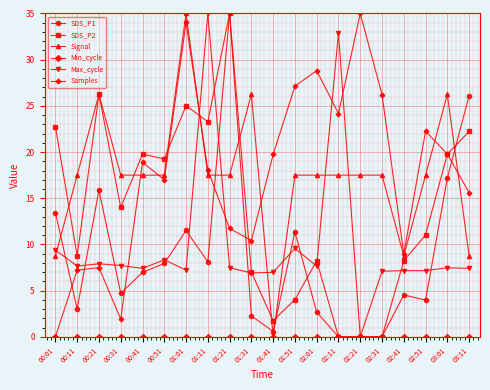

How many times do Max_cycle and Samples cross each other?

5